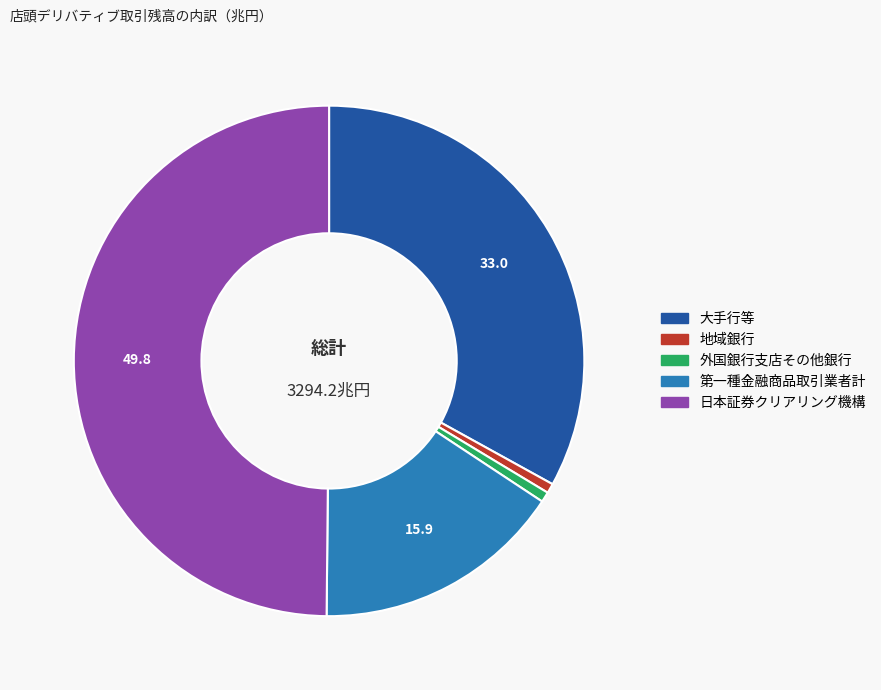

True or false: 外国銀行支店その他銀行 accounts for 11% of the total.

False